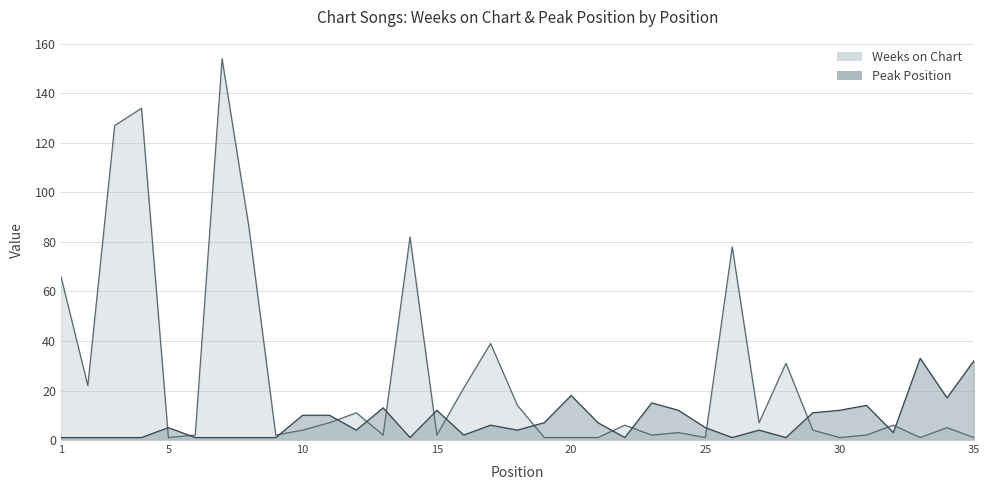

Reading left to right, what are all the values shown in this chart?

Weeks on Chart: 66	22	127	134	1	2	154	86	2	4	7	11	2	82	2	21	39	14	1	1	1	6	2	3	1	78	7	31	4	1	2	6	1	5	1
Peak Position: 1	1	1	1	5	1	1	1	1	10	10	4	13	1	12	2	6	4	7	18	7	1	15	12	5	1	4	1	11	12	14	3	33	17	32